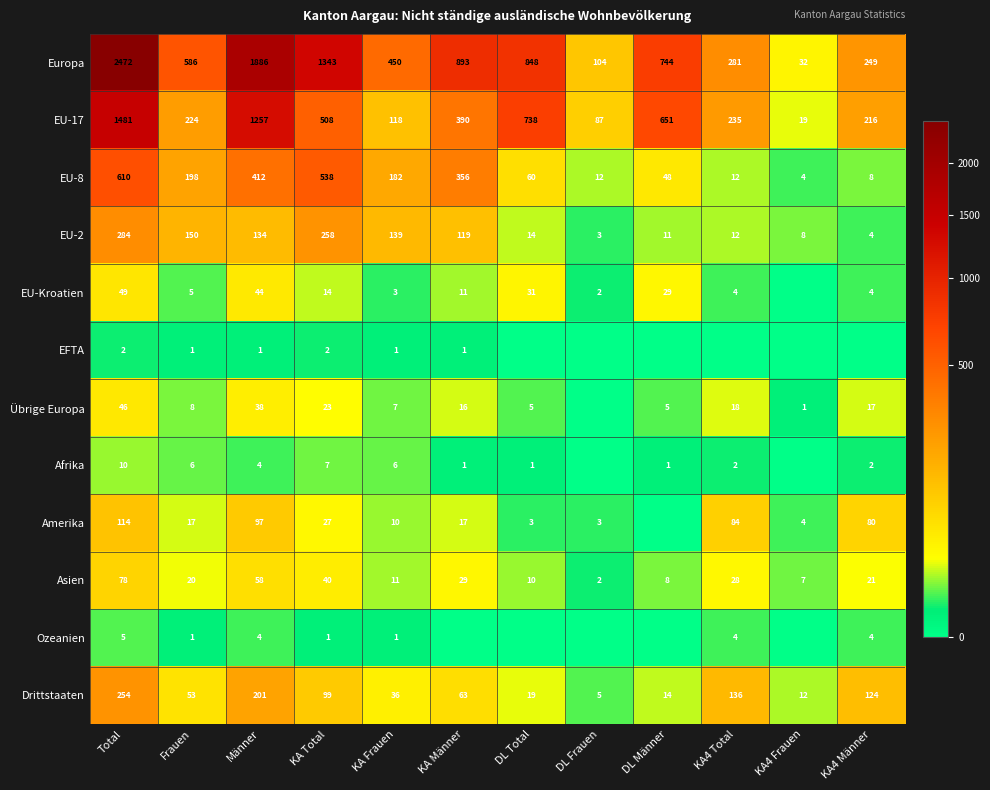

True or false: Drittstaaten has a value of 99 at KA Total.

True